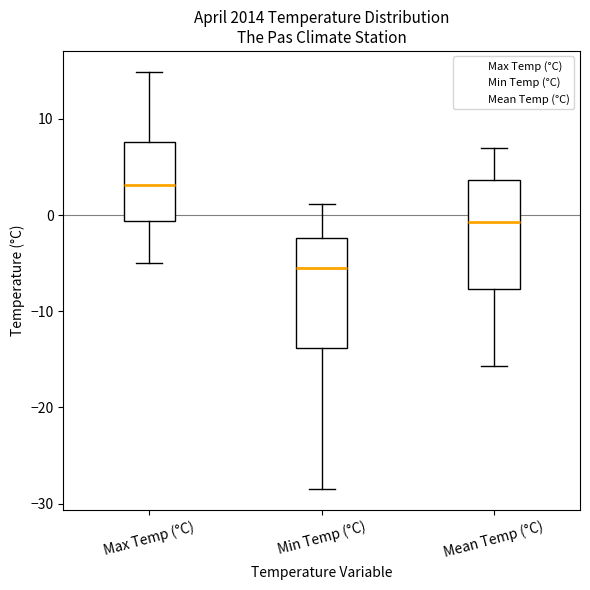

Which box has the lowest median line?

Min Temp (°C)